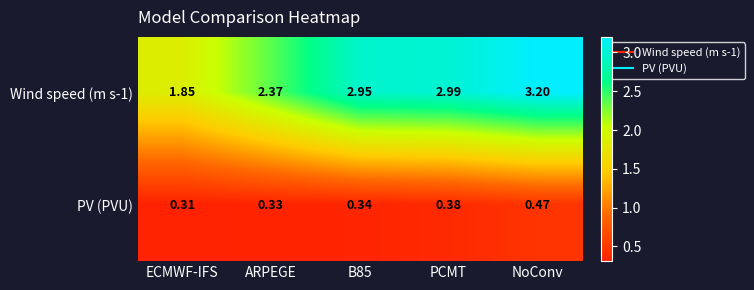

At which category is the sum across all series the highest?

NoConv